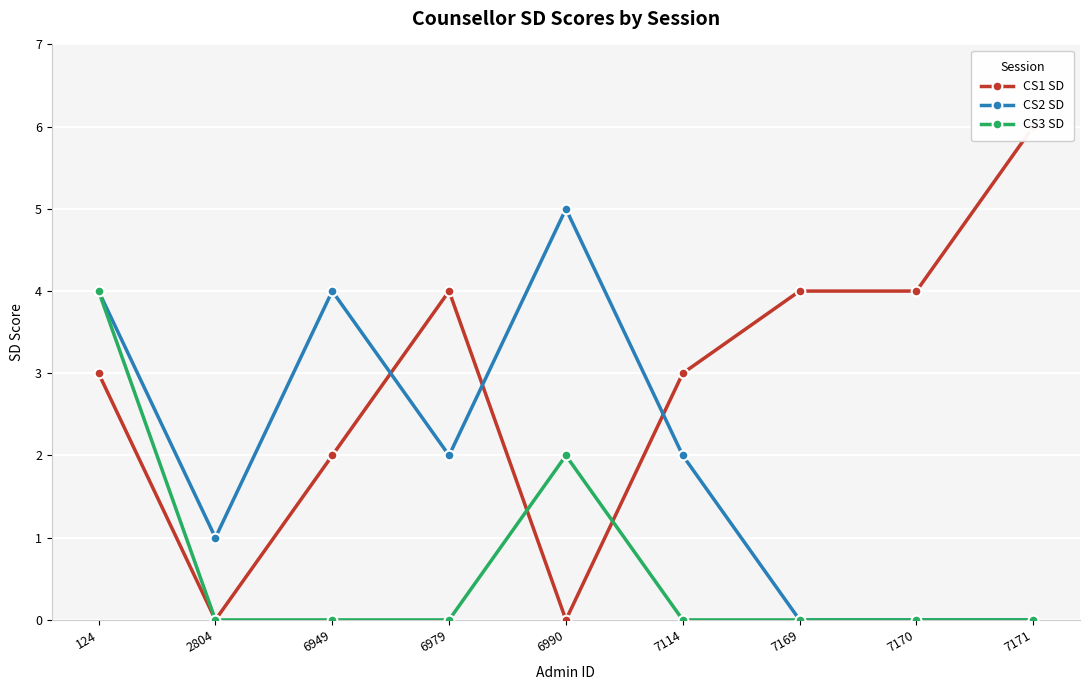

Where does the CS1 SD series first go above 3?

6979